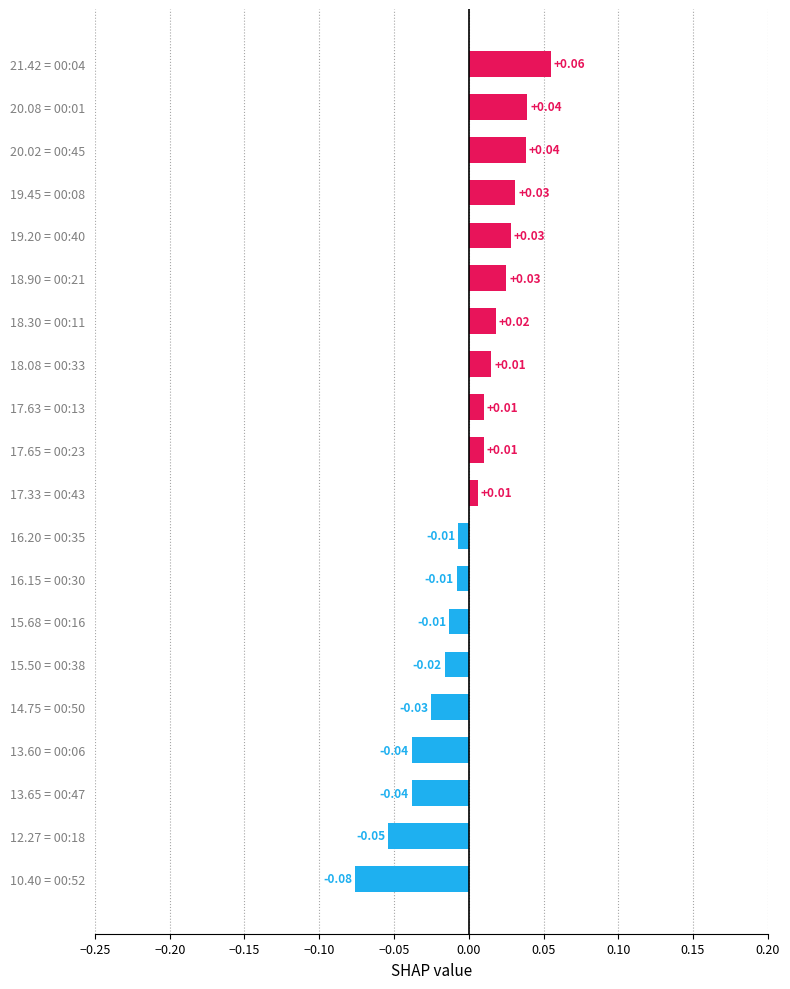

At which category does the chart reach its peak across all series?

21.42 = 00:04